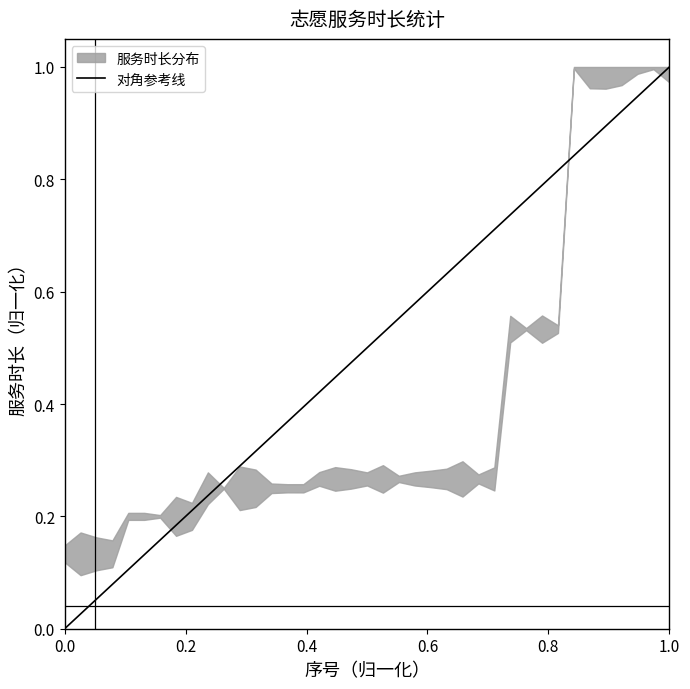

True or false: the data shows 2 at 0.2.

False